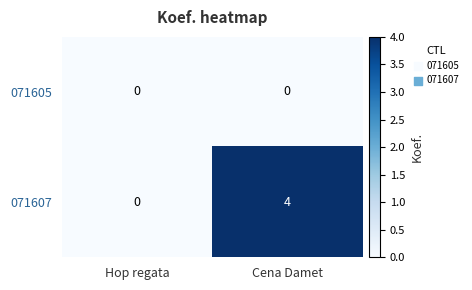

True or false: 071607 has a value of 0 at Hop regata.

True